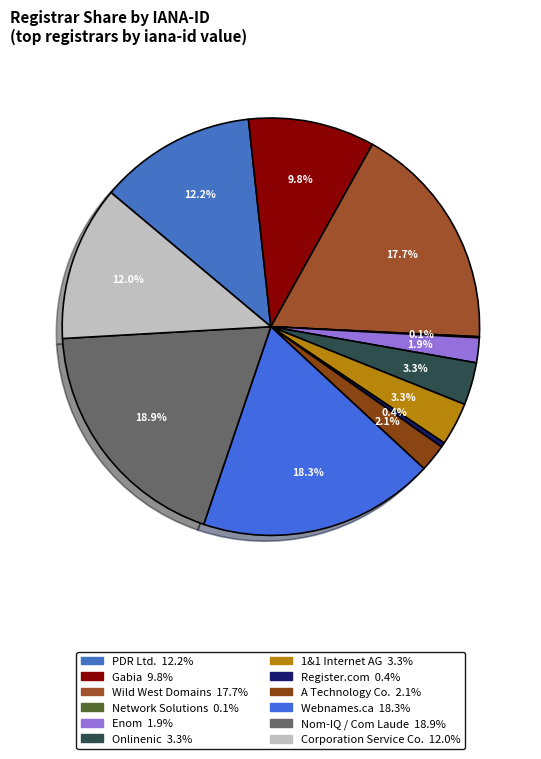

What is the smallest slice in the pie chart?

Network Solutions, LLC